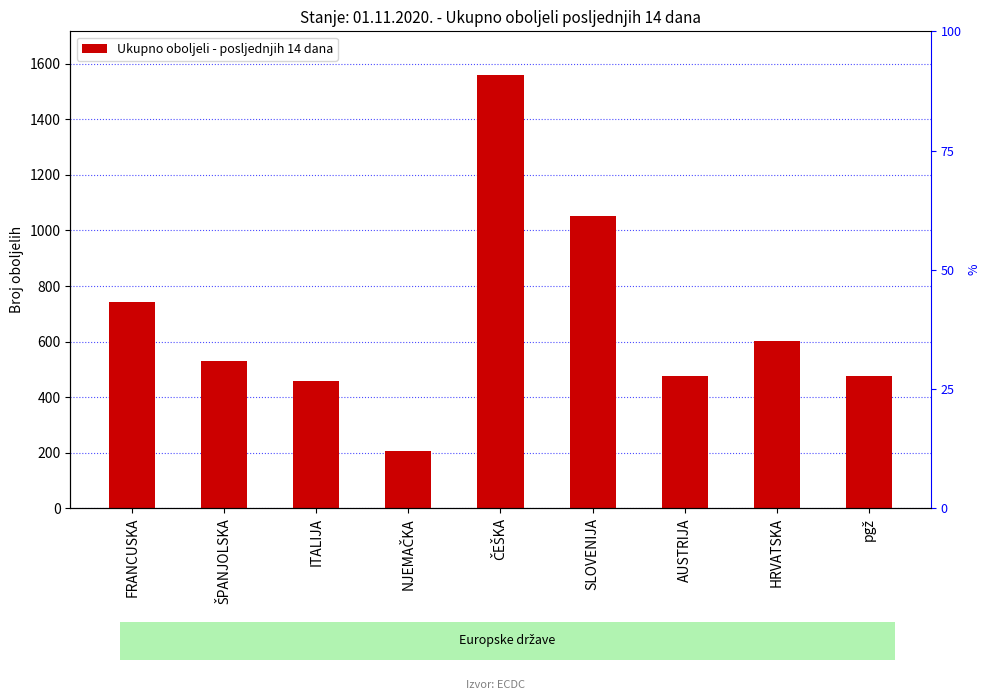

What is the value of the 4th bar from the left?

206